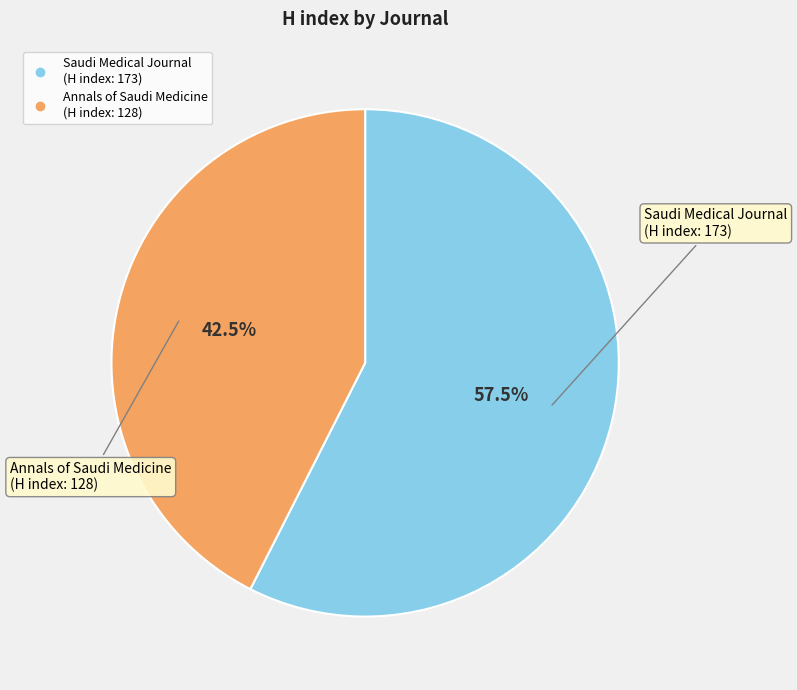

Rank the categories by value from highest to lowest.

Saudi Medical Journal, Annals of Saudi Medicine